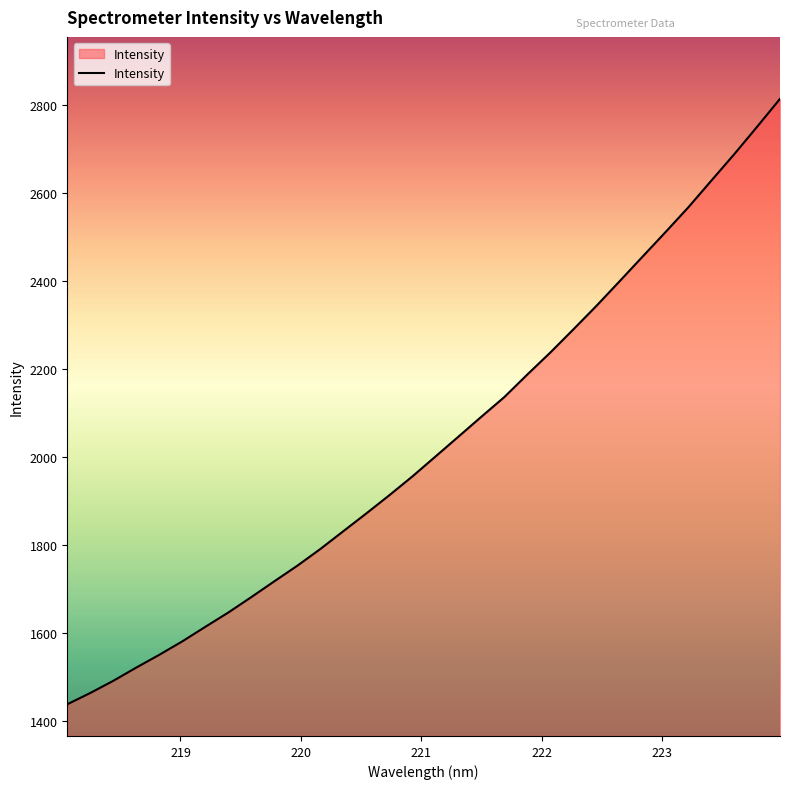

What is the greatest value displayed?

2813.0